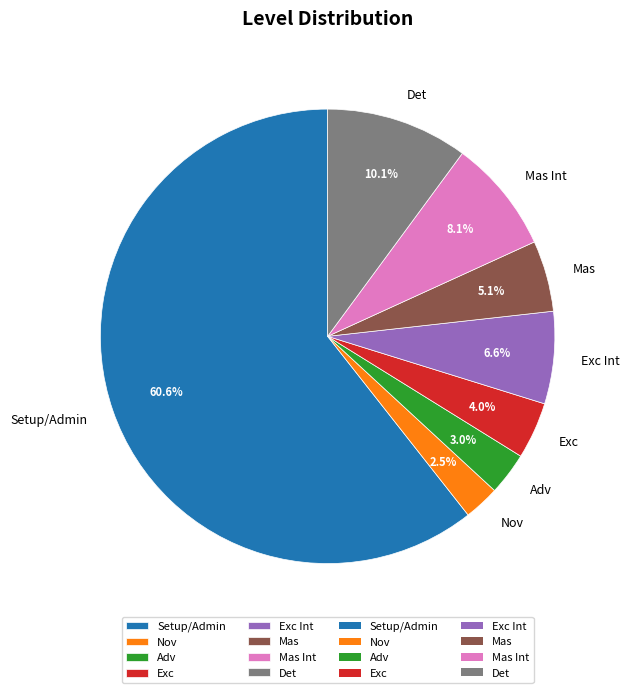

The Det slice represents 17% of the pie. True or false?

False